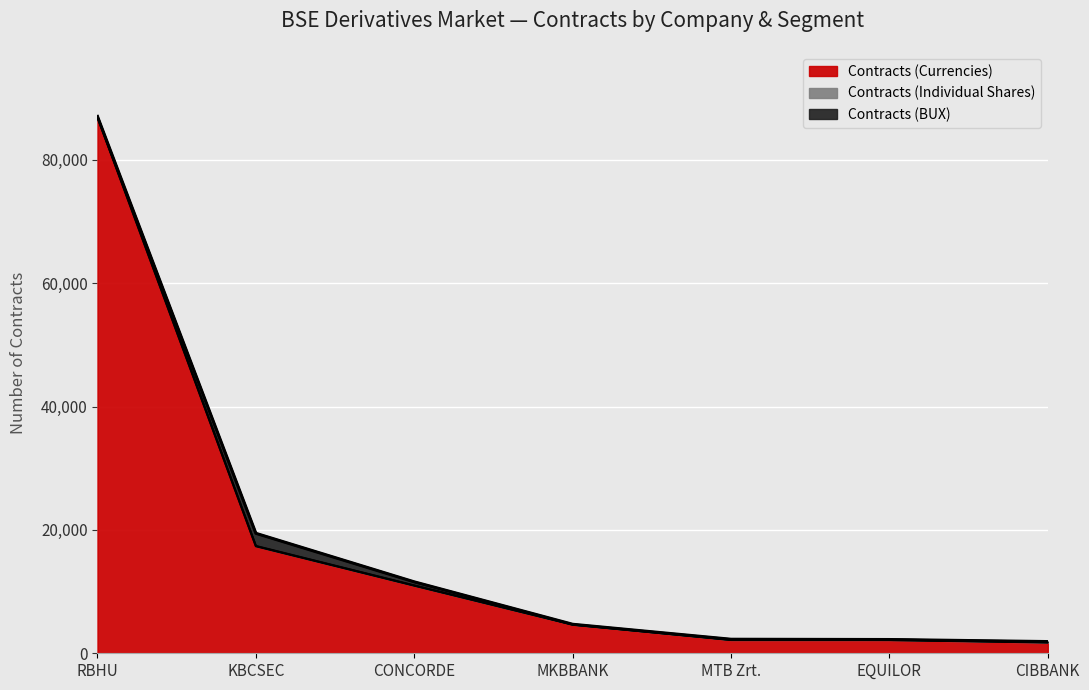

Is the value of Contracts (BUX) at RBHU greater than the value of Contracts (Currencies) at RBHU?

No